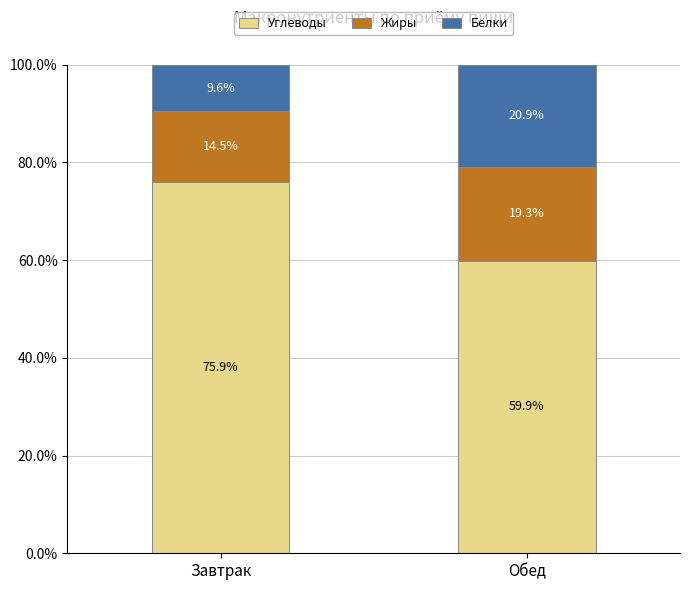

What is the minimum value for Углеводы?

59.9